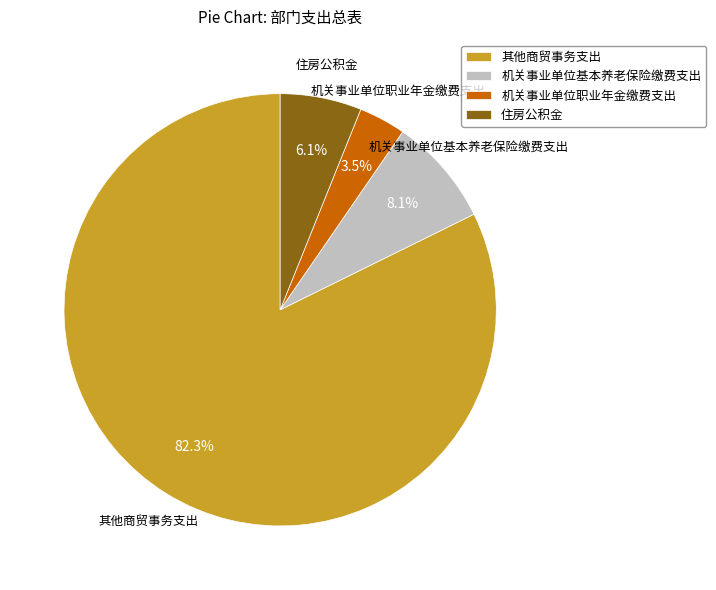

To the nearest percent, what is the difference between the largest and smallest slice percentages?

79%